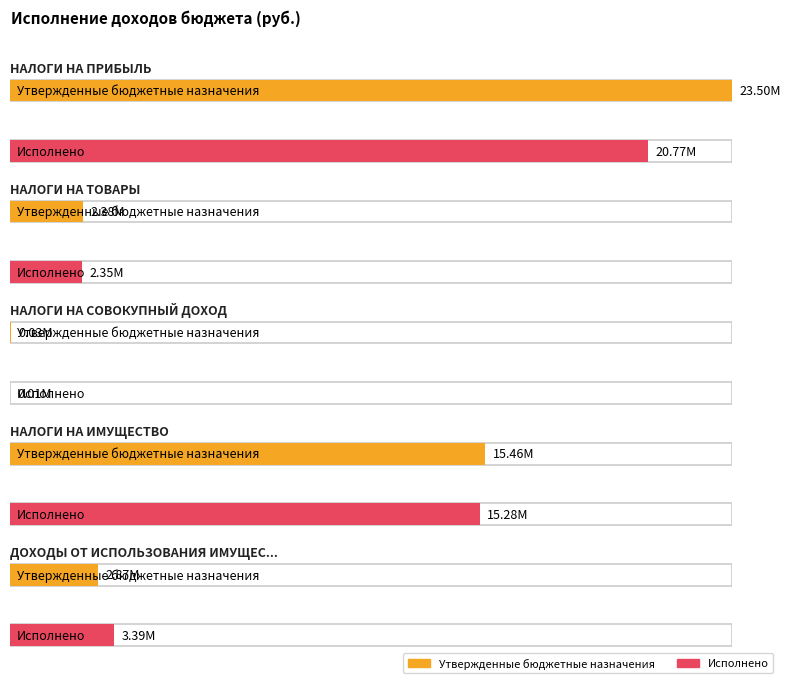

At how many categories does at least one series exceed 19222473?

1